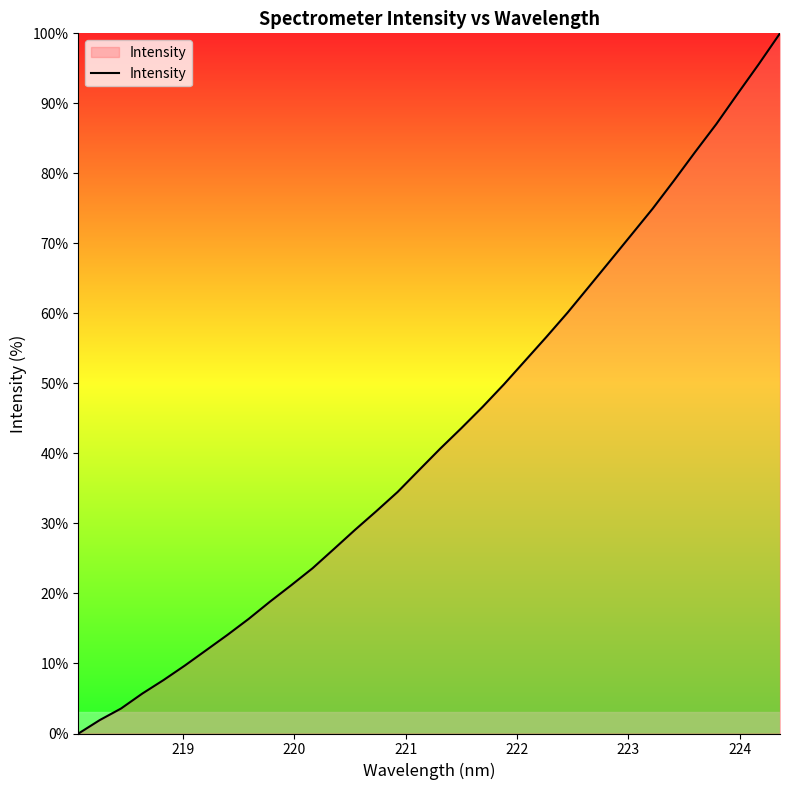

What is the difference between the maximum and minimum values?

100.0